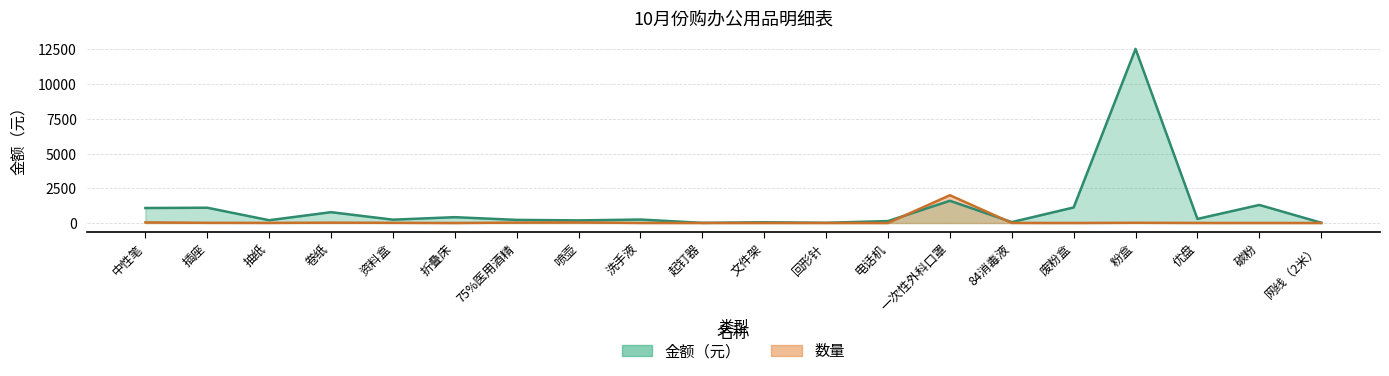

The 金额 series shows 10.5 at 起钉器. True or false?

True